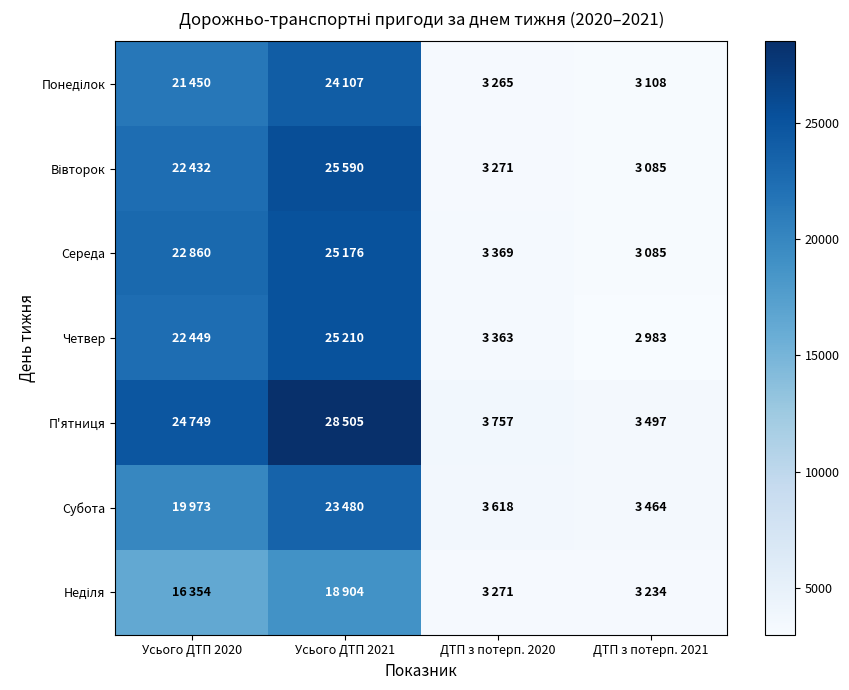

At which category is the sum across all series the highest?

Усього ДТП 2021